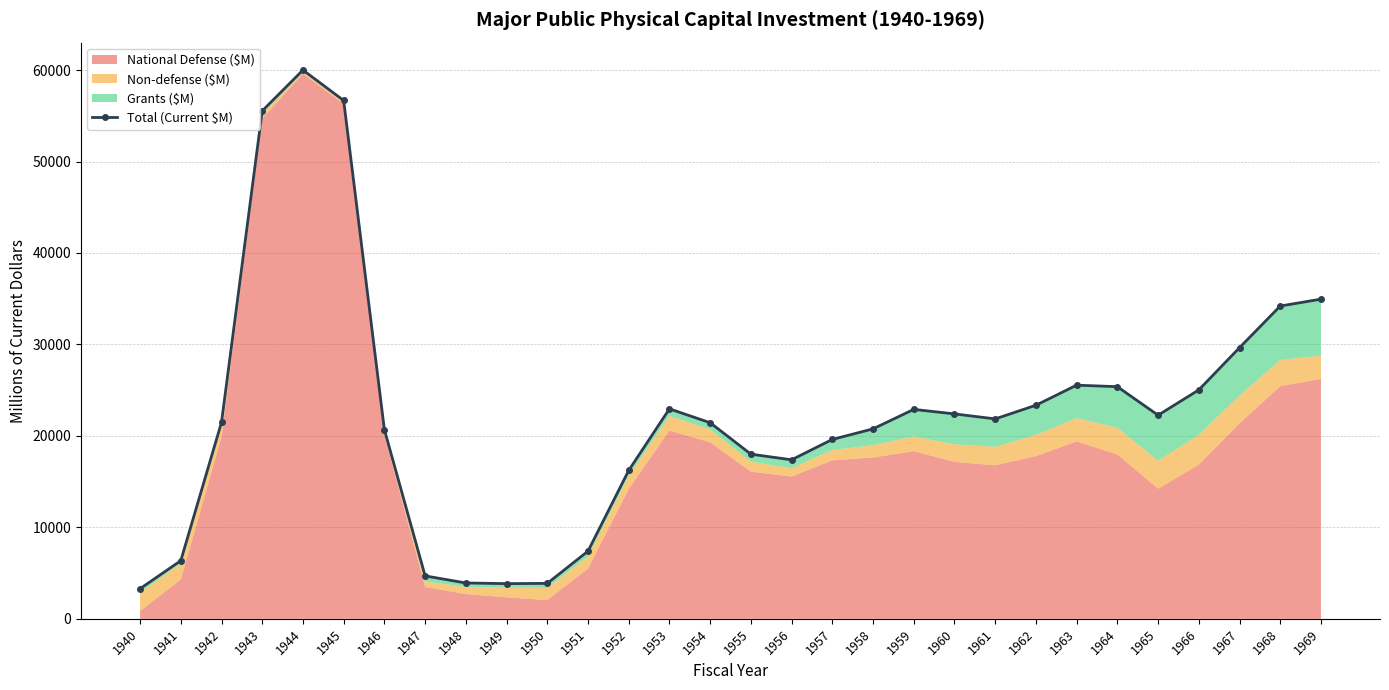

List the labels in order of value, largest first.

1944, 1945, 1943, 1969, 1968, 1967, 1963, 1964, 1966, 1962, 1953, 1959, 1960, 1965, 1961, 1942, 1954, 1958, 1946, 1957, 1955, 1956, 1952, 1951, 1941, 1947, 1948, 1950, 1949, 1940